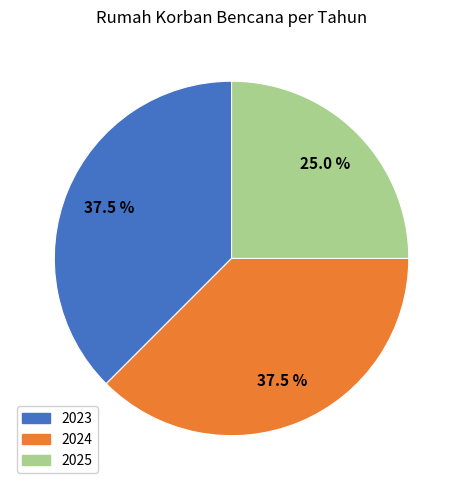

Count the number of slices in the pie.

3